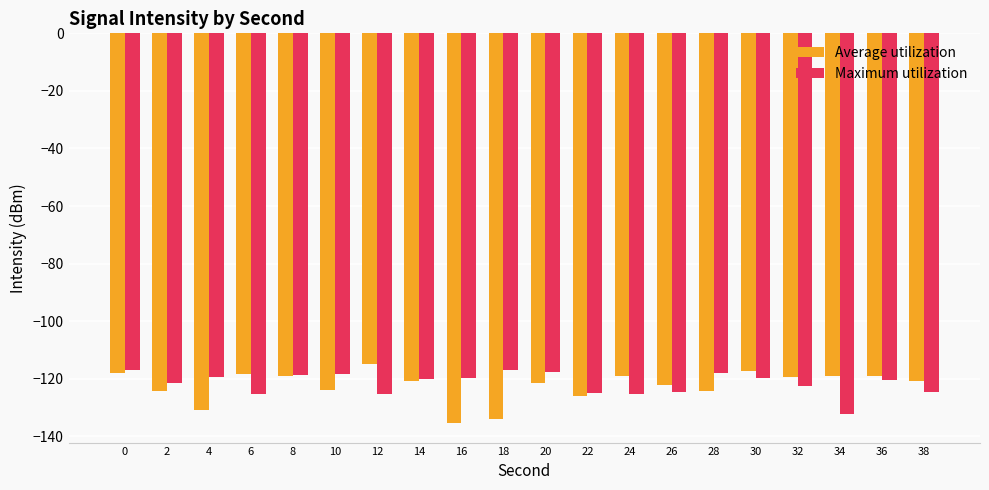

What is the greatest value displayed?

-114.7